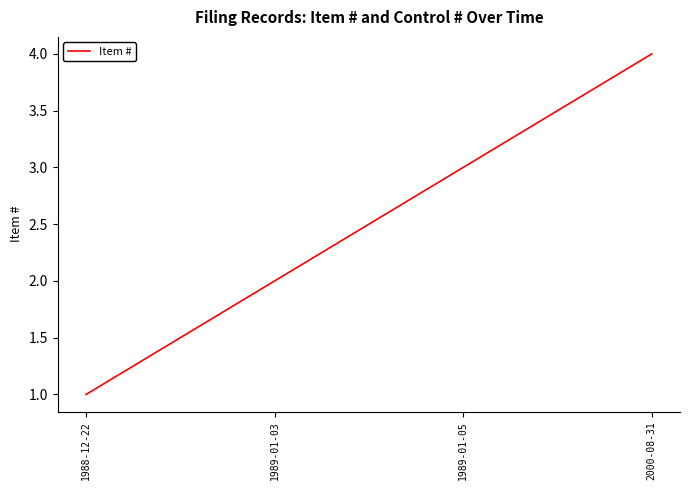

Which has a higher value, 1988-12-22 or 1989-01-05?

1989-01-05